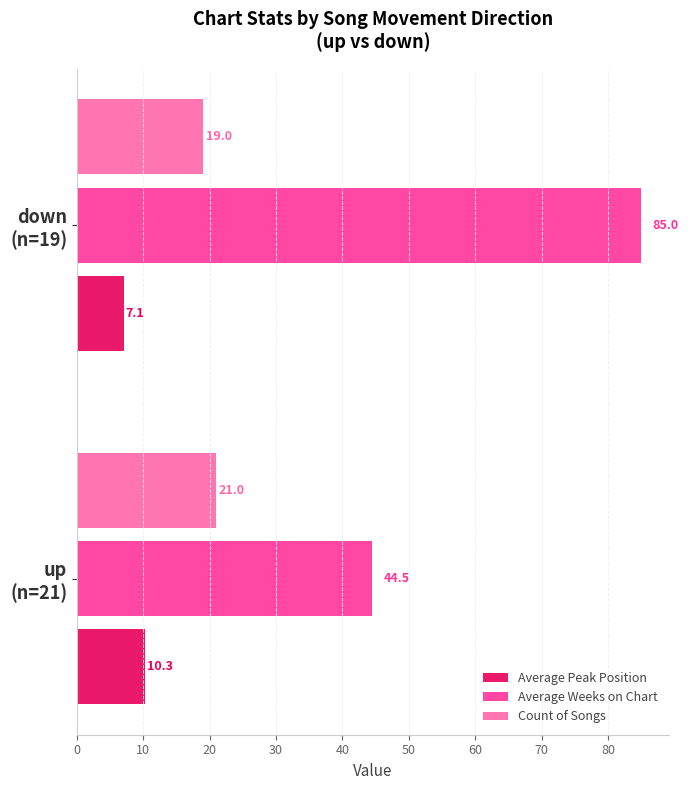

Which series has the largest range (max minus min)?

Average Weeks on Chart